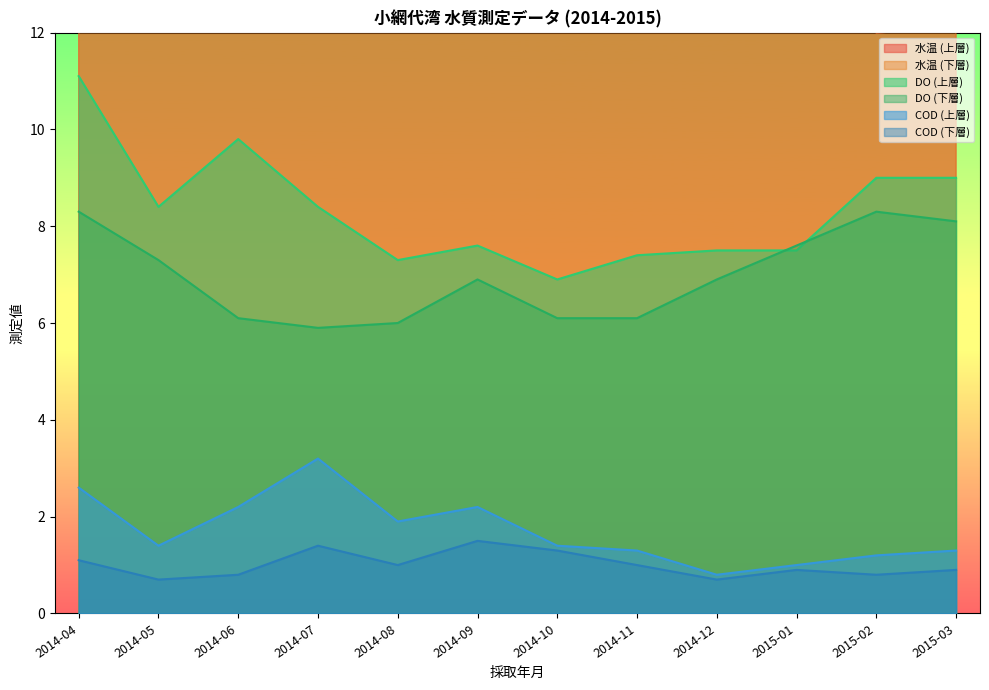

What value does the COD (下層) series have at 2014-11?

1.0